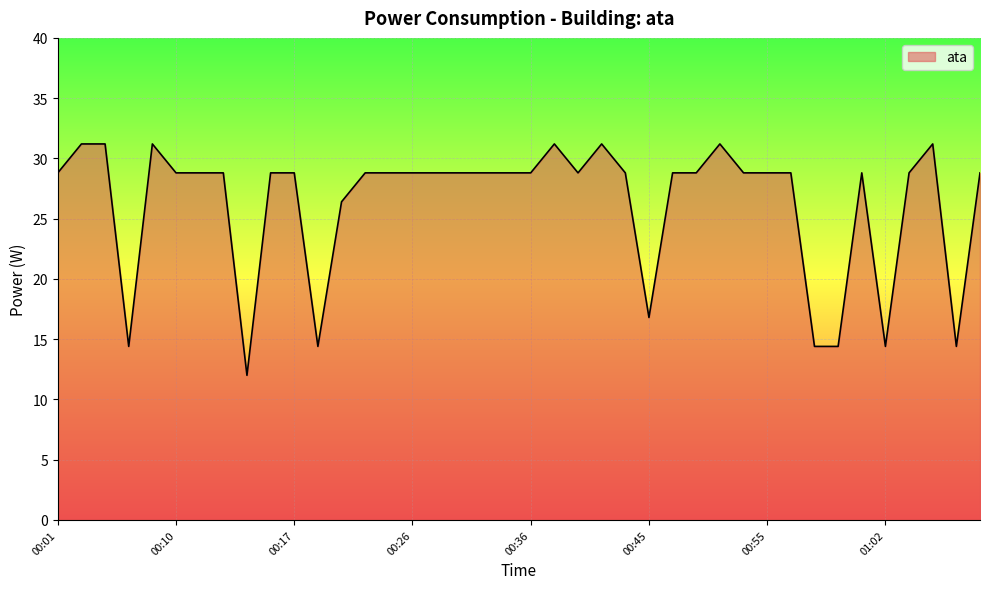

What is the minimum value shown in the chart?

12.0